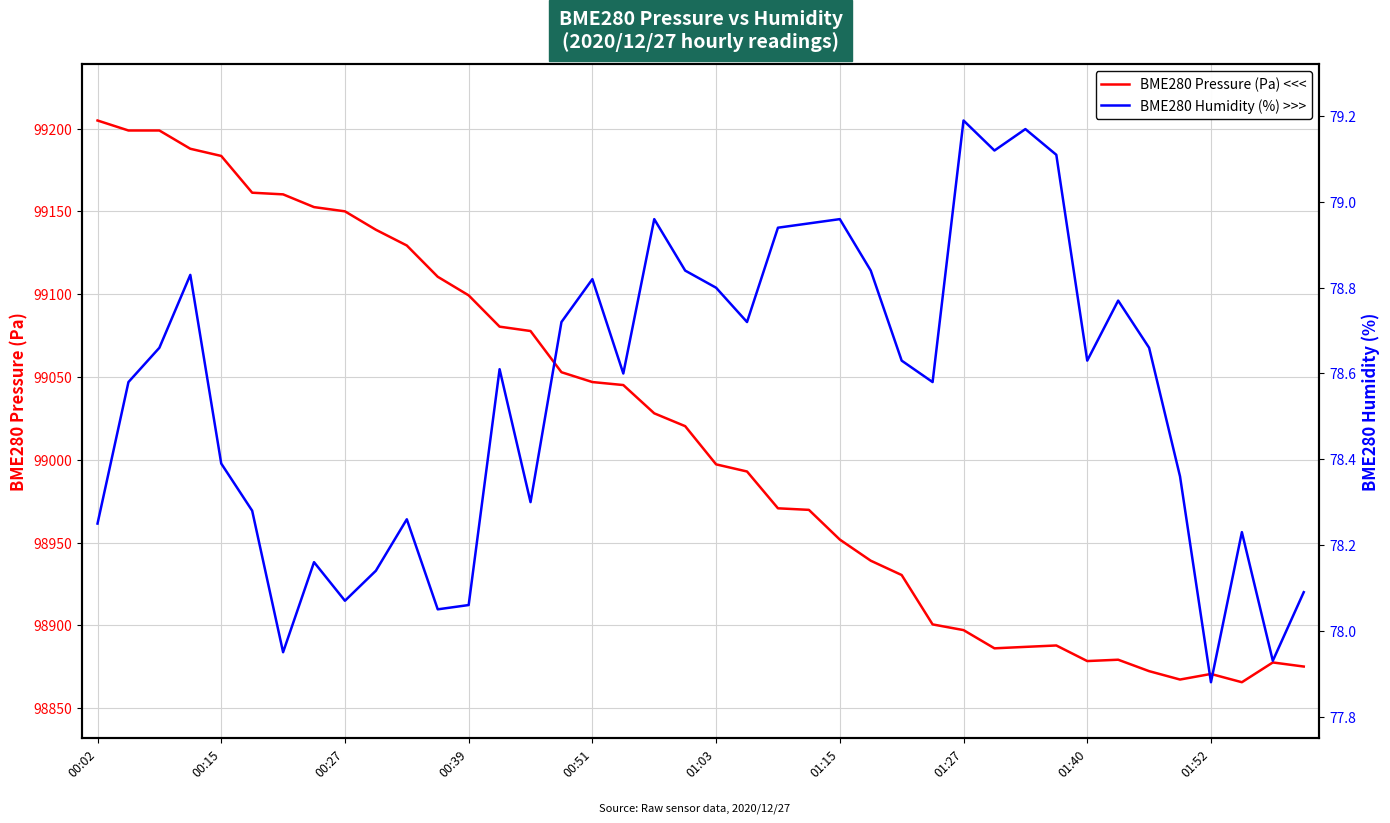

List the series in order of their overall mean, lowest first.

BME280 Humidity (%) >>>, BME280 Pressure (Pa) <<<